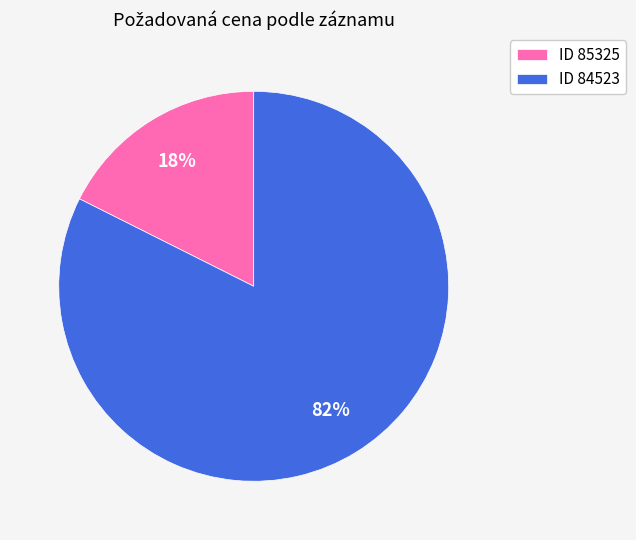

Which slice is the largest?

ID 84523